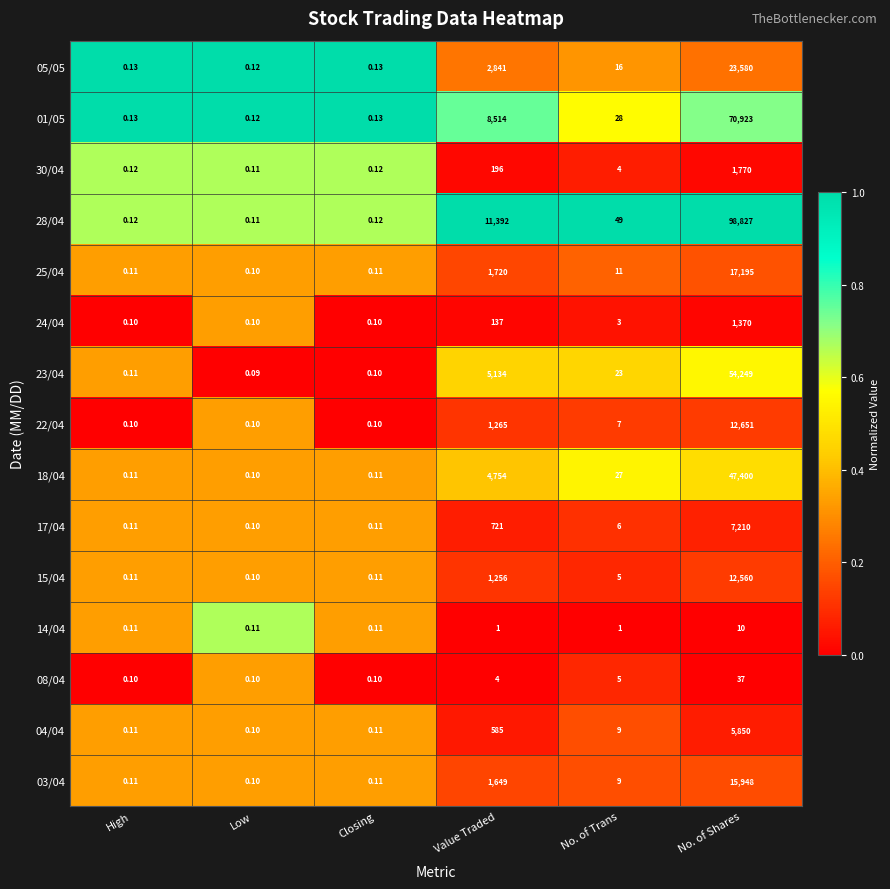

At which label is 30/04 closest to 885?

Value Traded